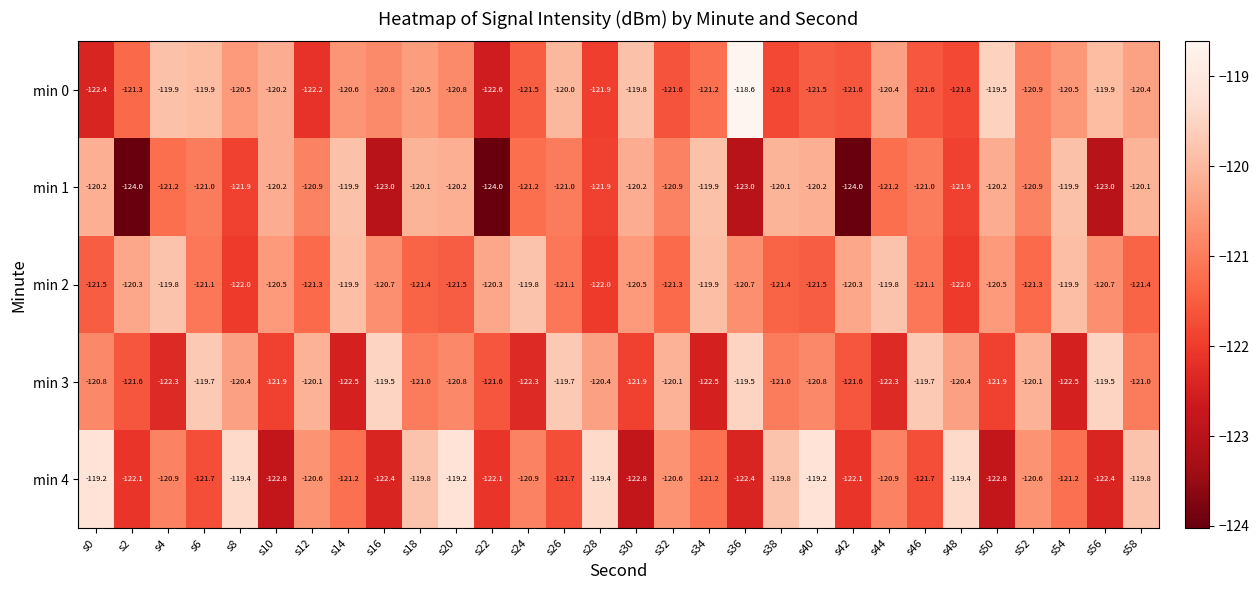

Which category has the highest value in the min 0 series?

s36